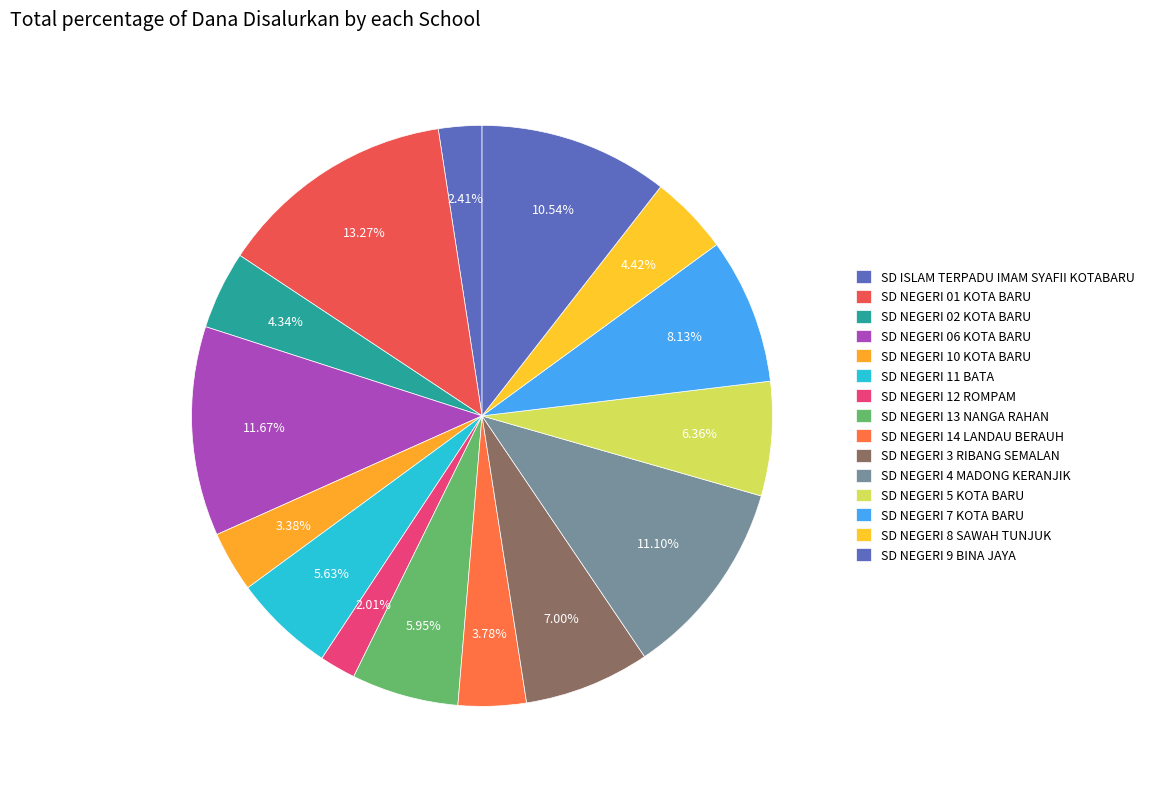

To the nearest percent, what portion does SD NEGERI 7 KOTA BARU represent?

8%